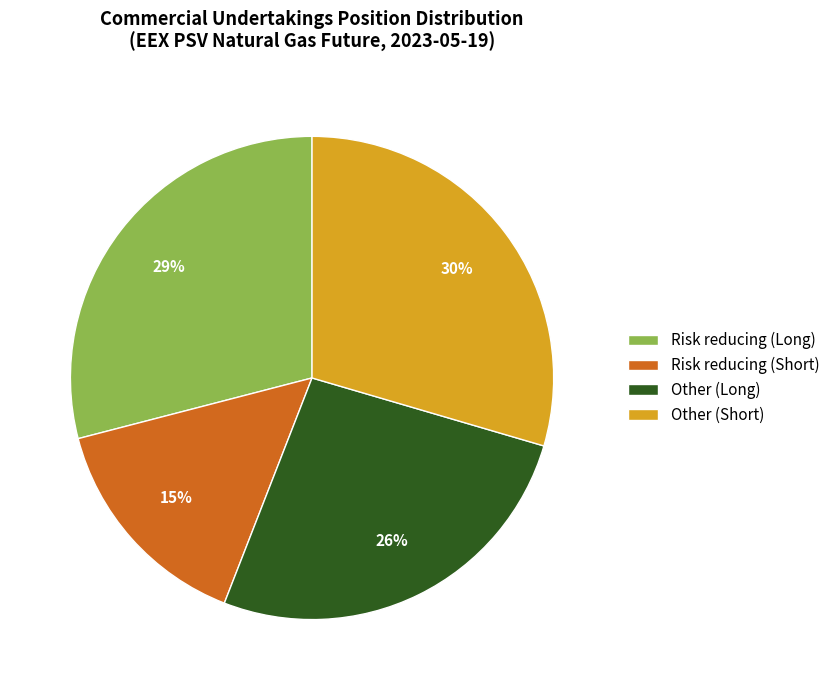

The Other (Long) slice represents 26% of the pie. True or false?

True